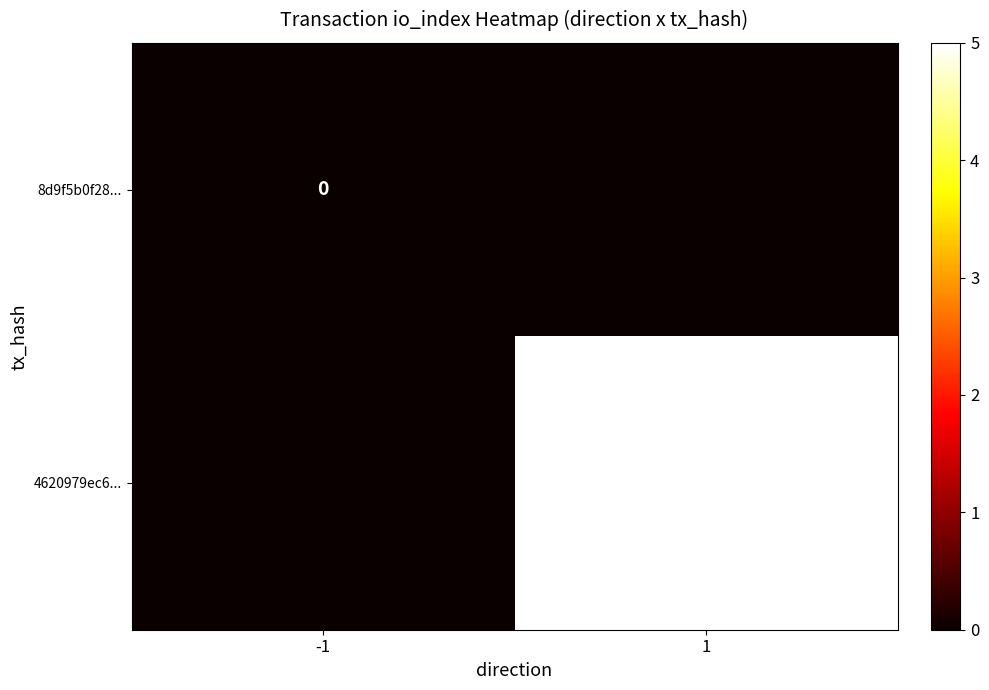

True or false: 4620979ec6... has a value of 3 at 1.

False